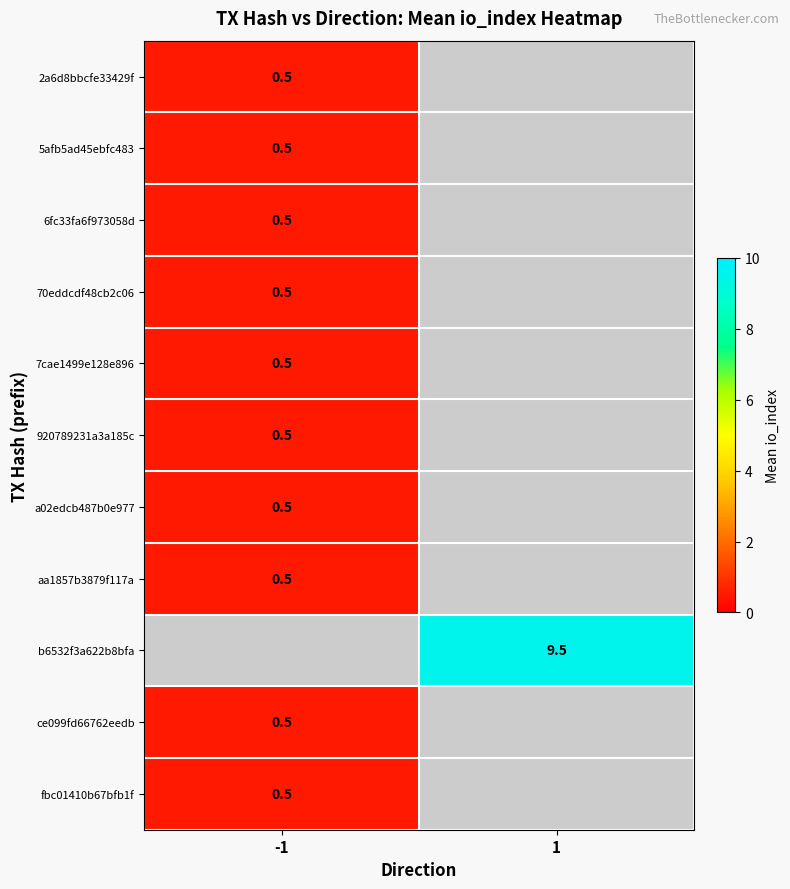

Count the number of data series in this chart.

11